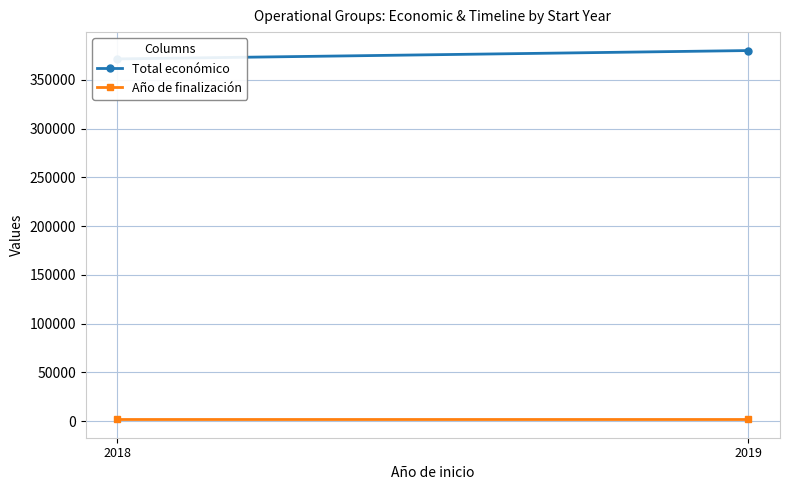

What is the total value across all series at 2018?

373347